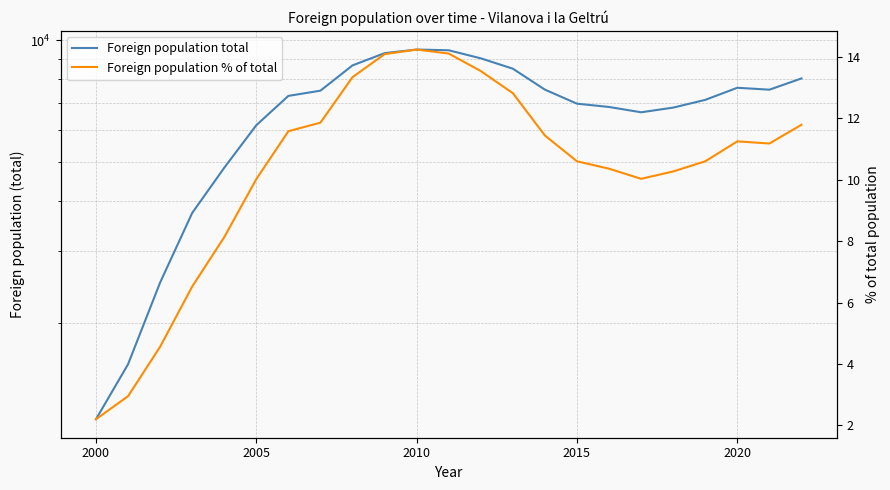

True or false: Foreign population total and Foreign population % of total intersect in this chart.

False